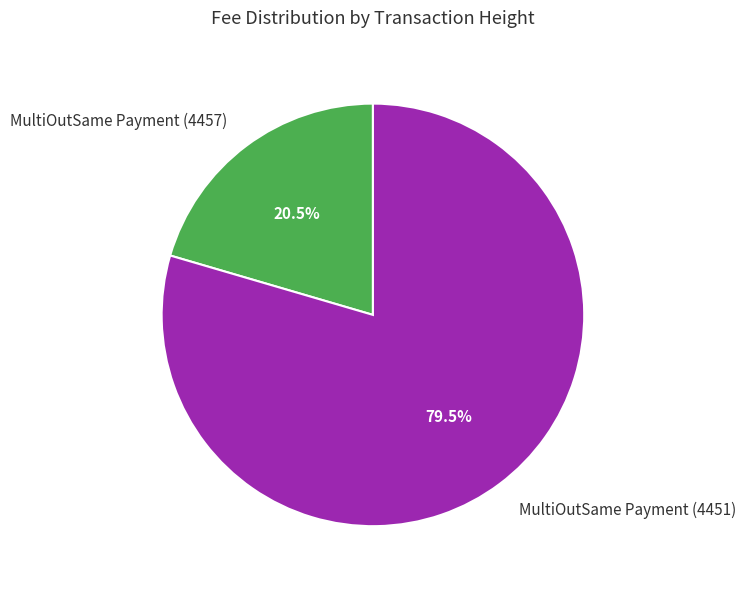

Is it true that MultiOutSame Payment (4457) is 27% of the pie?

False